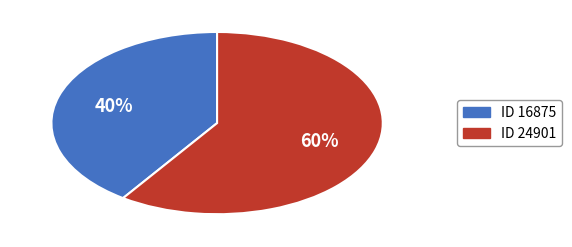

Do ID 24901 and ID 16875 together represent more than half of the pie?

Yes